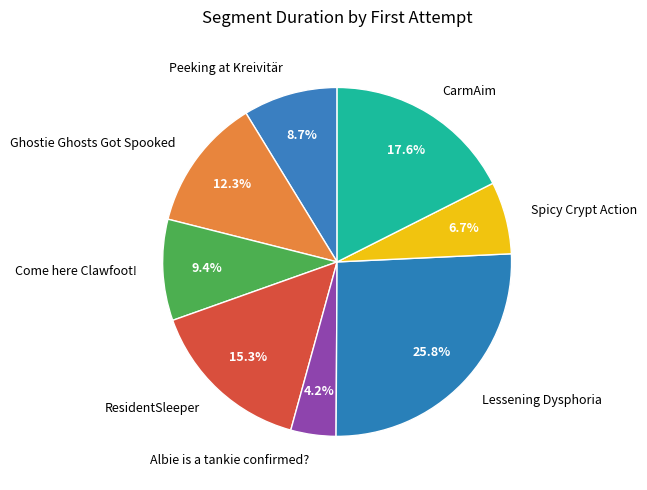

True or false: Lessening Dysphoria accounts for 40% of the total.

False